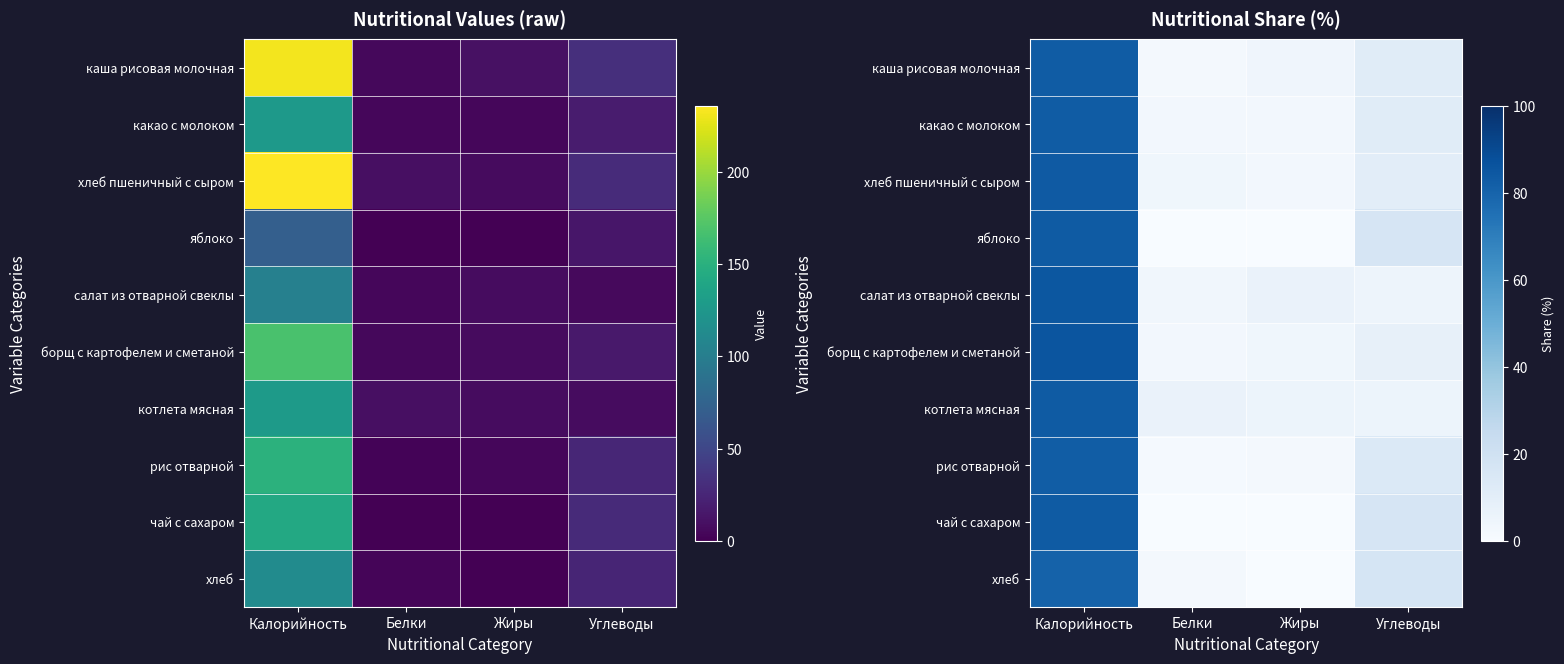

Is it true that котлета мясная equals 5.2 at Жиры?

True